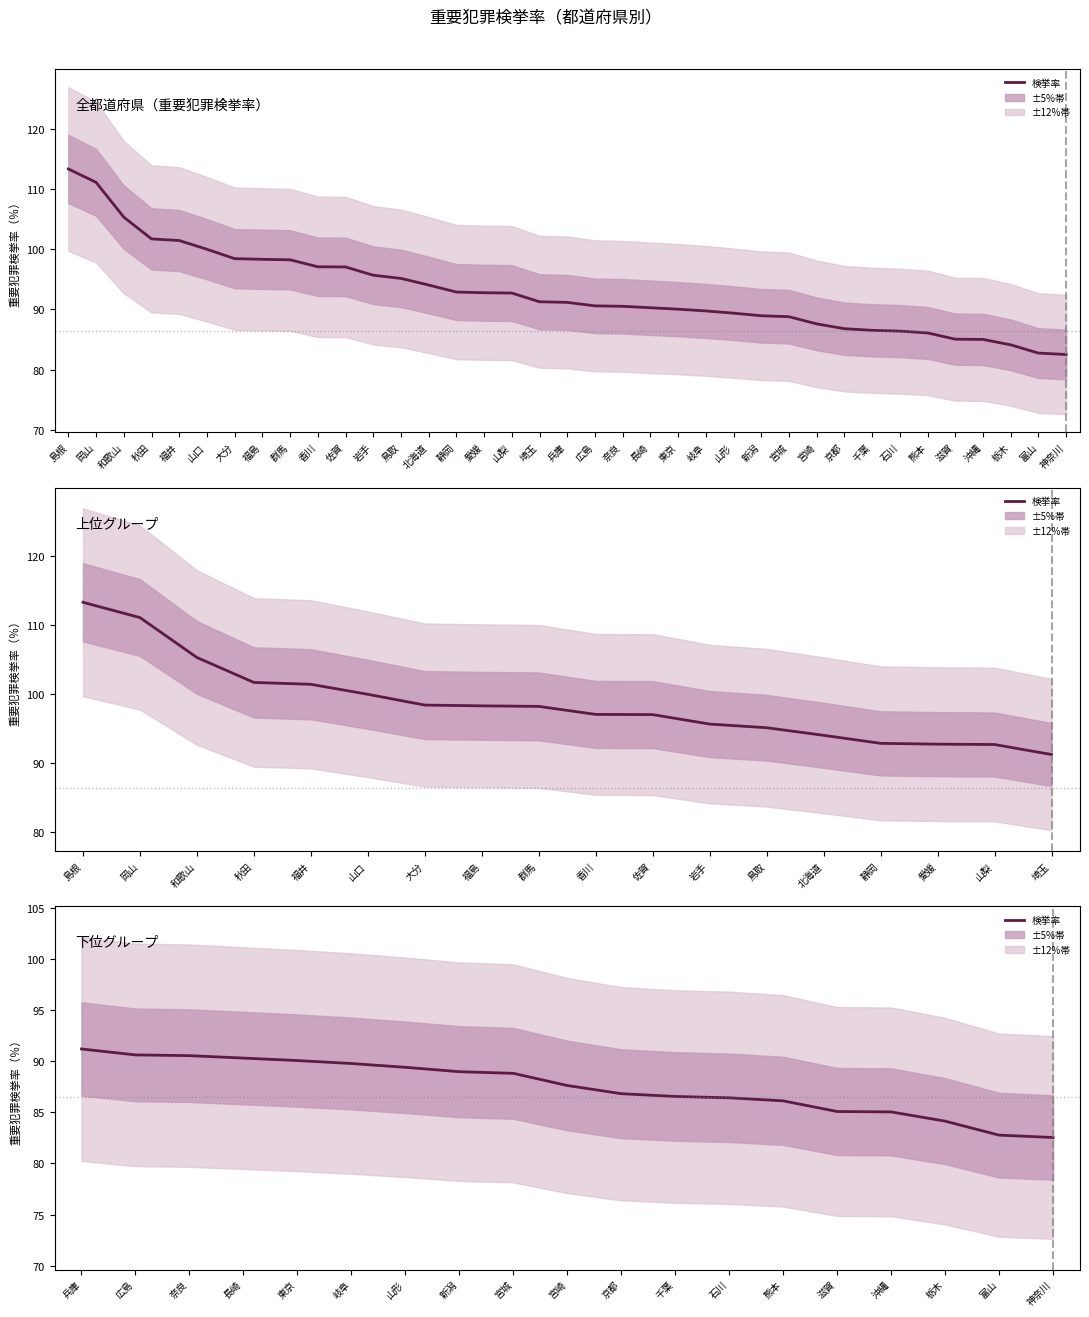

Reading left to right, extract all data points from this chart.

91.2	90.6	90.5	90.3	90.0	89.8	89.4	89.0	88.8	87.6	86.8	86.5	86.4	86.1	85.1	85.0	84.1	82.8	82.5